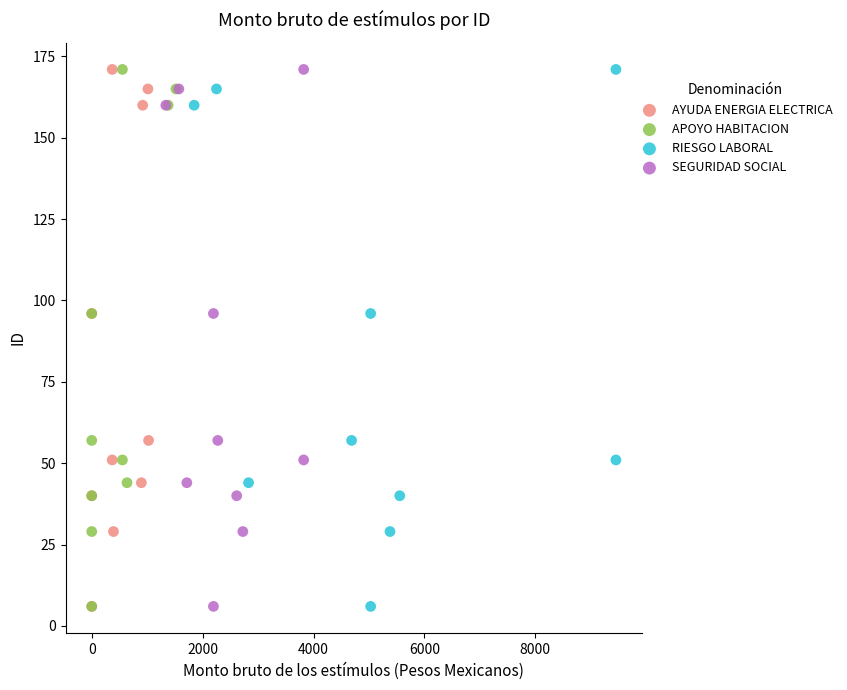

What are all the series names shown in the legend?

AYUDA ENERGIA ELECTRICA, APOYO HABITACION, RIESGO LABORAL, SEGURIDAD SOCIAL